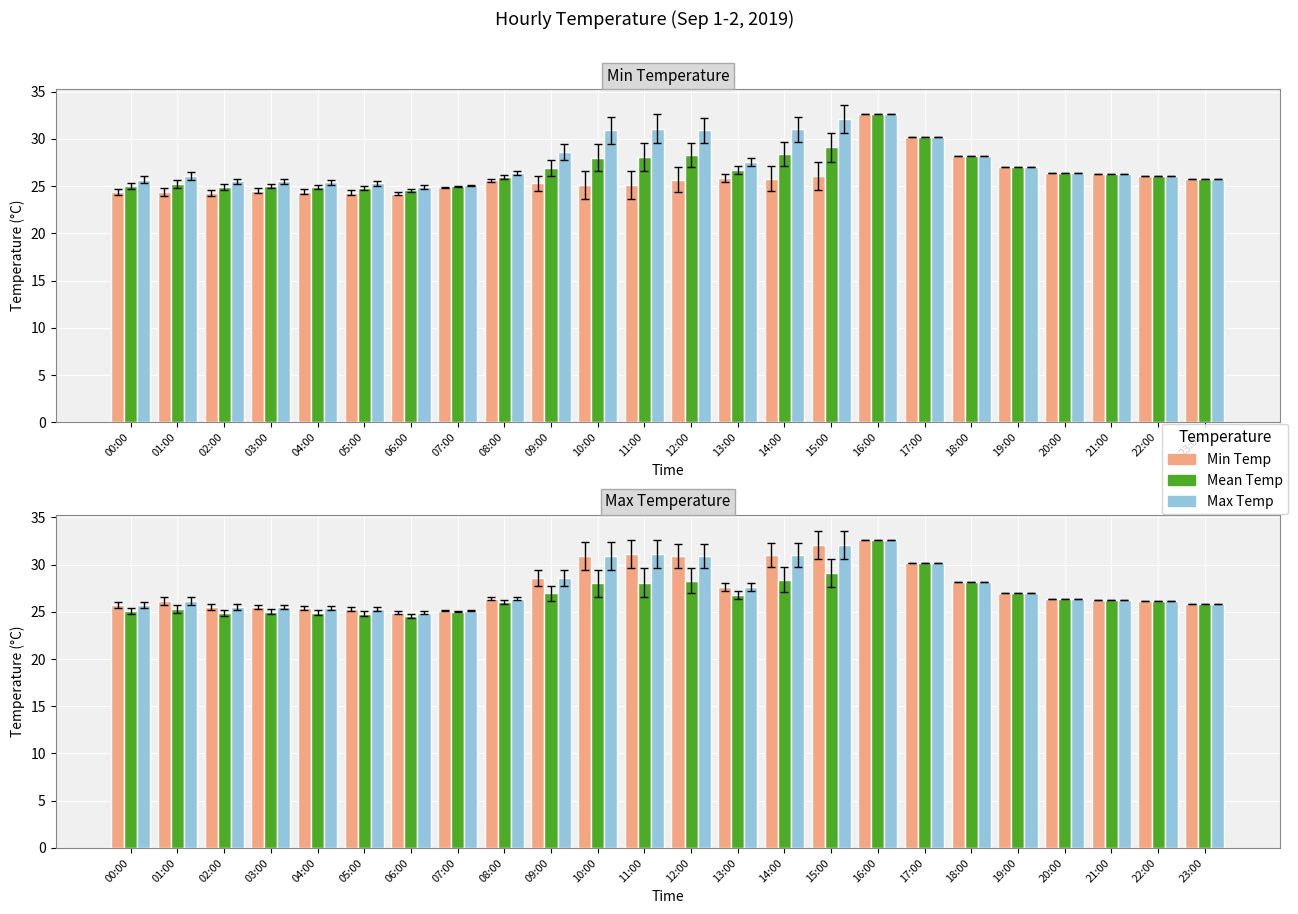

What is the label of the 1st bar from the right?

23:00